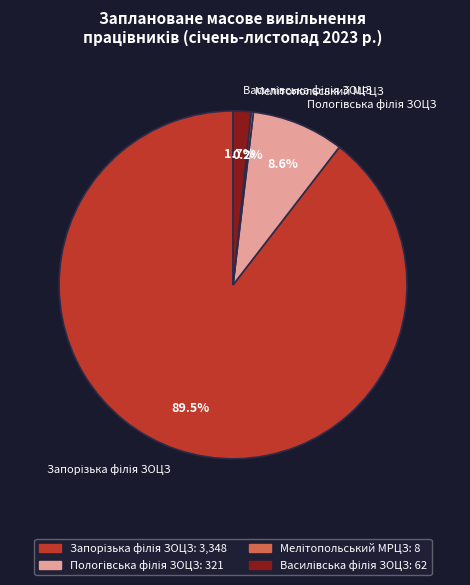

To the nearest percent, what is the difference between the Пологівська філія ЗОЦЗ and Василівська філія ЗОЦЗ slice percentages?

7%